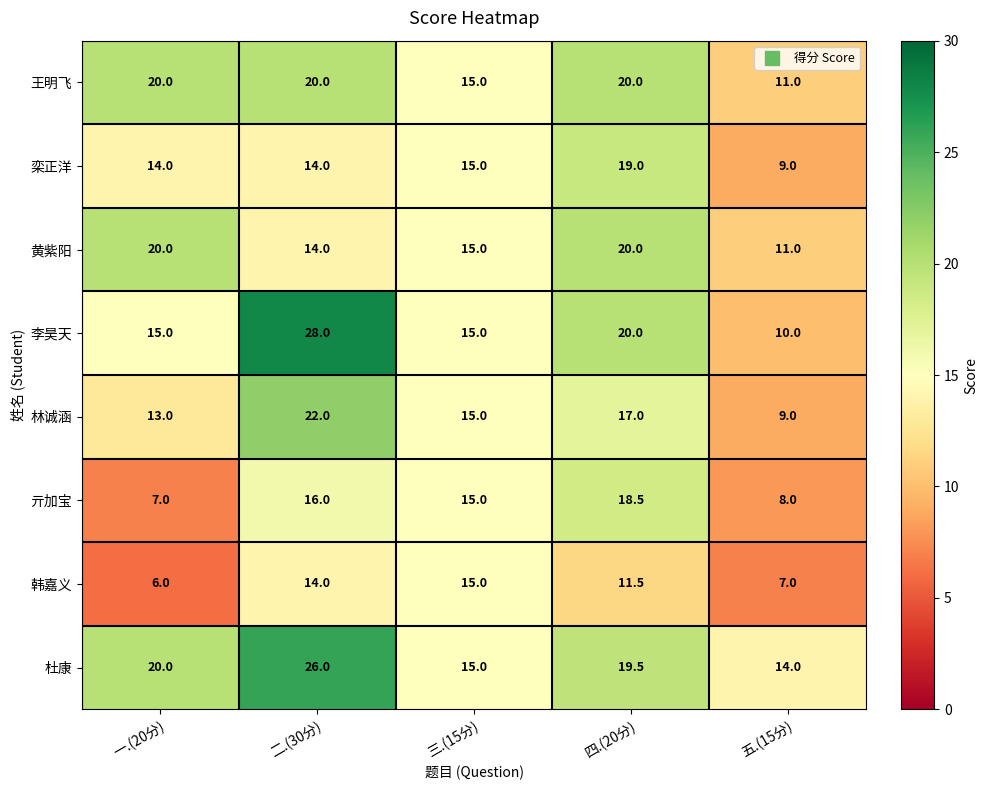

Which series has the largest total across all categories?

杜康